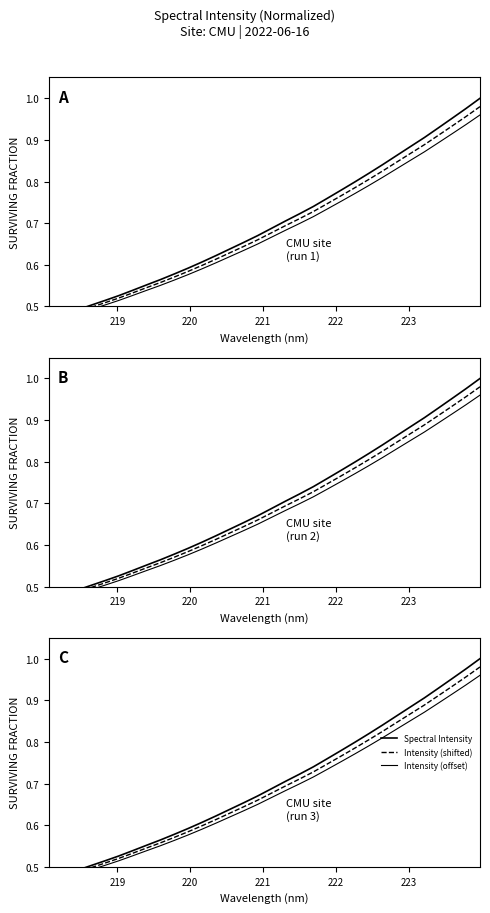

What is the difference between the second highest and minimum values in the Spectral Intensity series?

0.5